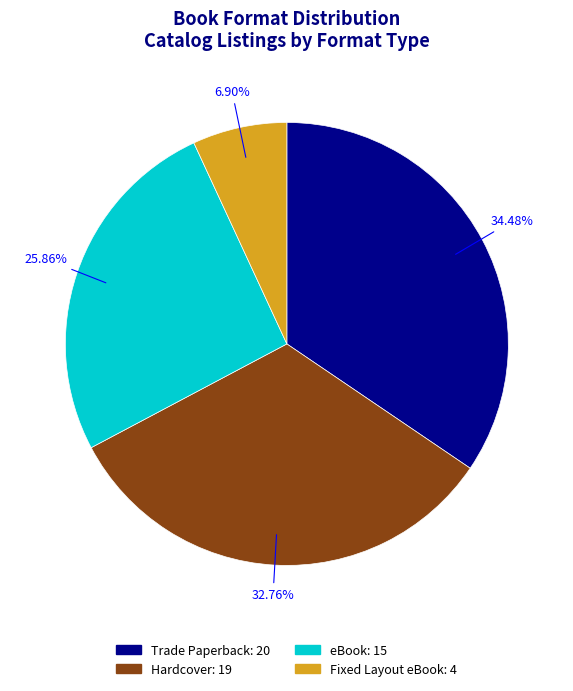

Does any single category account for the majority?

No